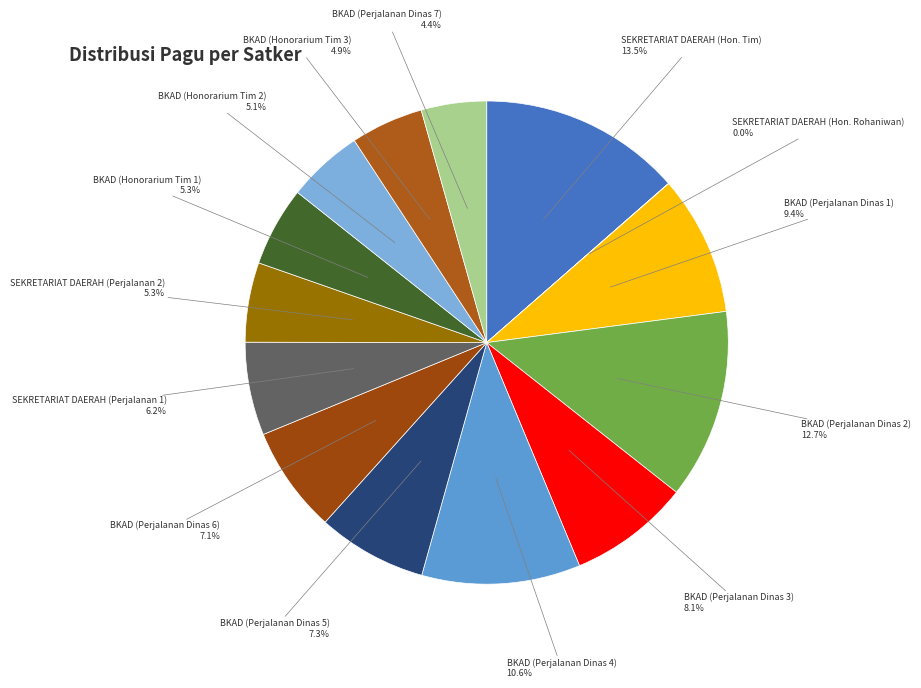

What is the total percentage of BKAD (Perjalanan Dinas 7) and BKAD (Perjalanan Dinas 4)?

15.0%